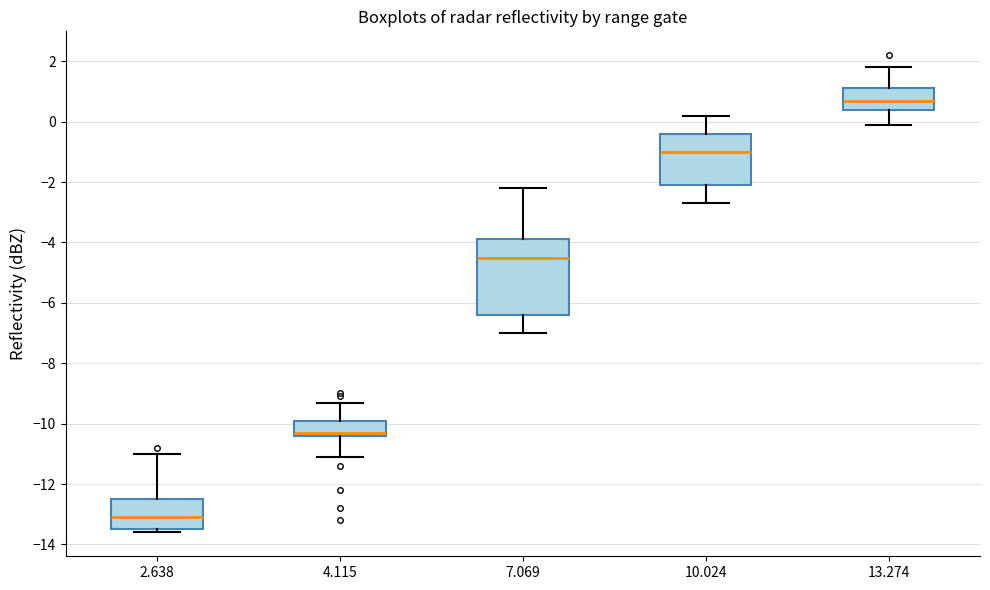

Reading left to right, read every box against the y-axis: the position of its median line, the range the box covers, and the ends of its whiskers. The values are not printed on the chart, so give them approximately, as read against the axis.

2.638: median -13.0, box -13.4 to -12.4, whiskers -13.6 to -11.0
4.115: median -10.2, box -10.4 to -9.8, whiskers -11.0 to -9.2
7.069: median -4.4, box -6.4 to -3.8, whiskers -7.0 to -2.2
10.024: median -1.0, box -2.0 to -0.4, whiskers -2.6 to 0.2
13.274: median 0.8, box 0.4 to 1.2, whiskers 0.0 to 1.8